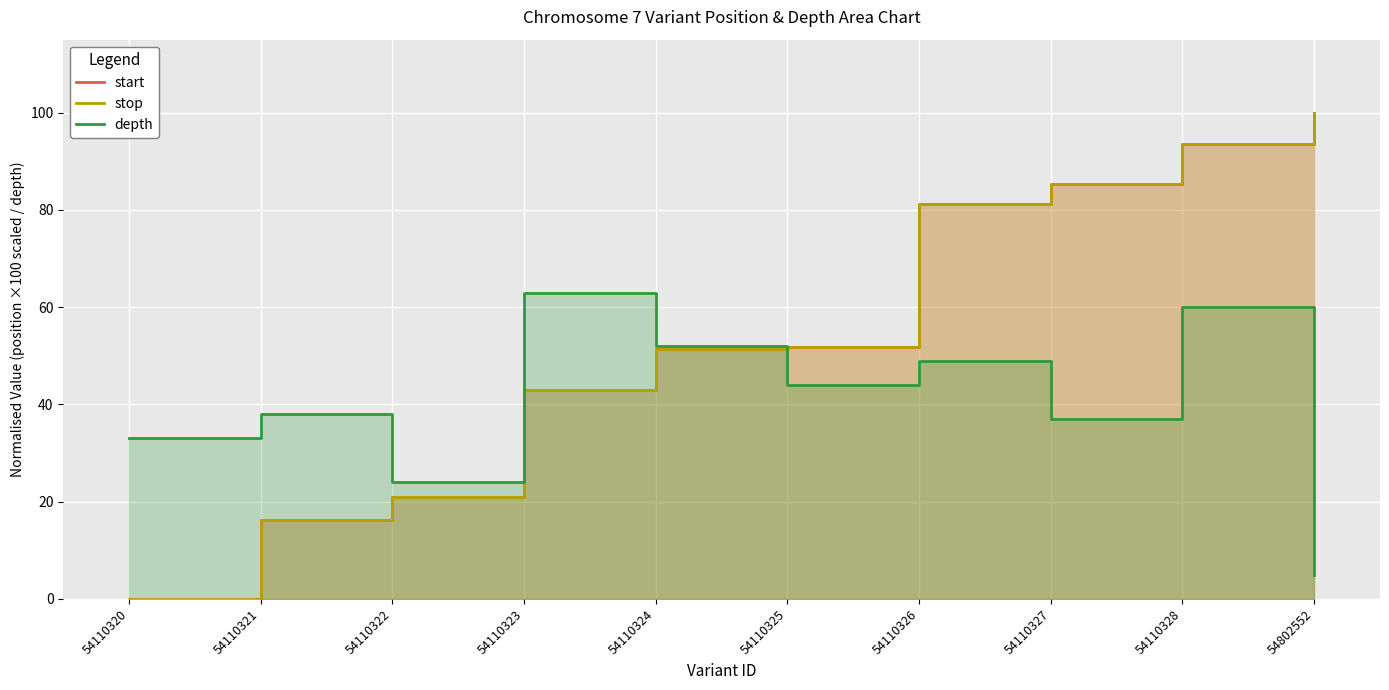

Reading left to right, what are all the values shown in this chart?

start: 54110320=0.0	54110321=16.2	54110322=20.9	54110323=43.0	54110324=51.3	54110325=51.9	54110326=81.2	54110327=85.4	54110328=93.6	54802552=99.9
stop: 54110320=0.1	54110321=16.2	54110322=20.9	54110323=43.0	54110324=51.3	54110325=51.9	54110326=81.2	54110327=85.4	54110328=93.6	54802552=100.0
depth: 54110320=33.0	54110321=38.0	54110322=24.0	54110323=63.0	54110324=52.0	54110325=44.0	54110326=49.0	54110327=37.0	54110328=60.0	54802552=5.0